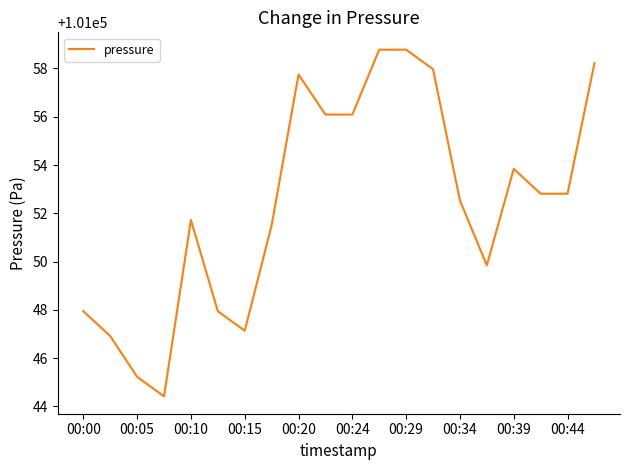

What is the minimum value shown in the chart?

101044.4